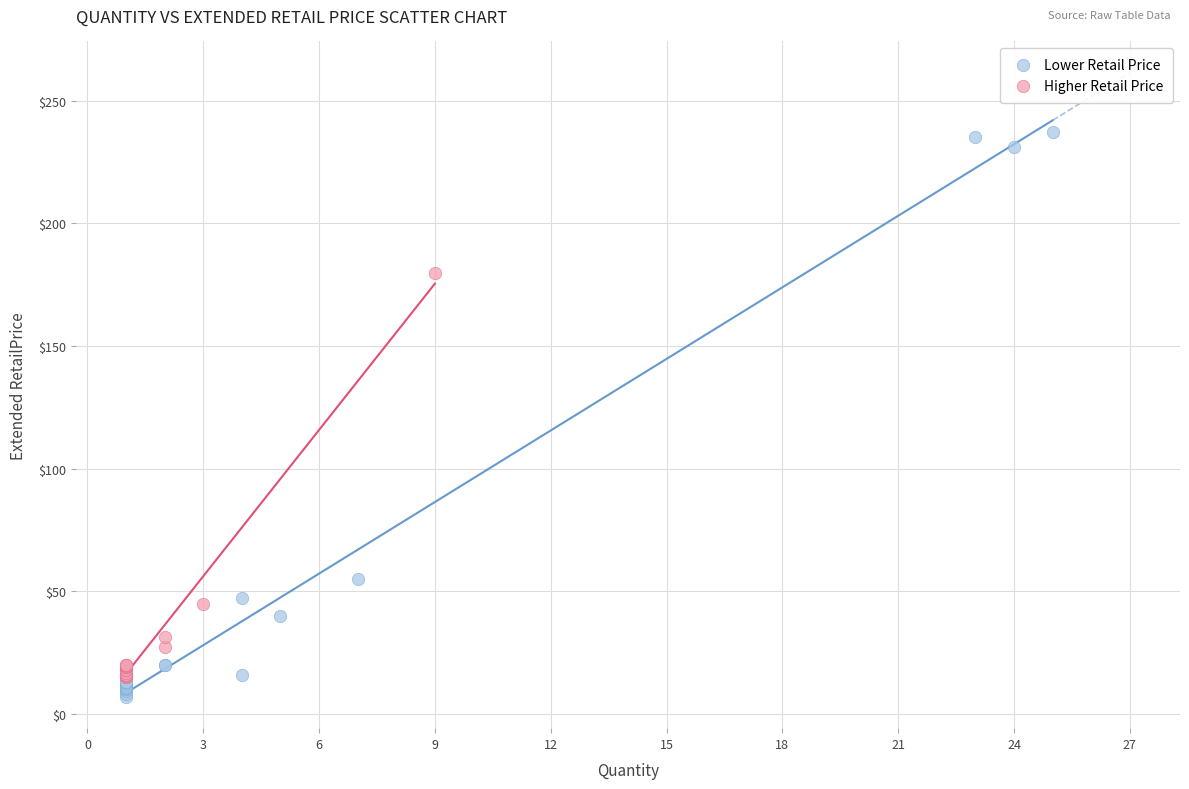

Which series has the widest spread of Y values?

Lower Retail Price